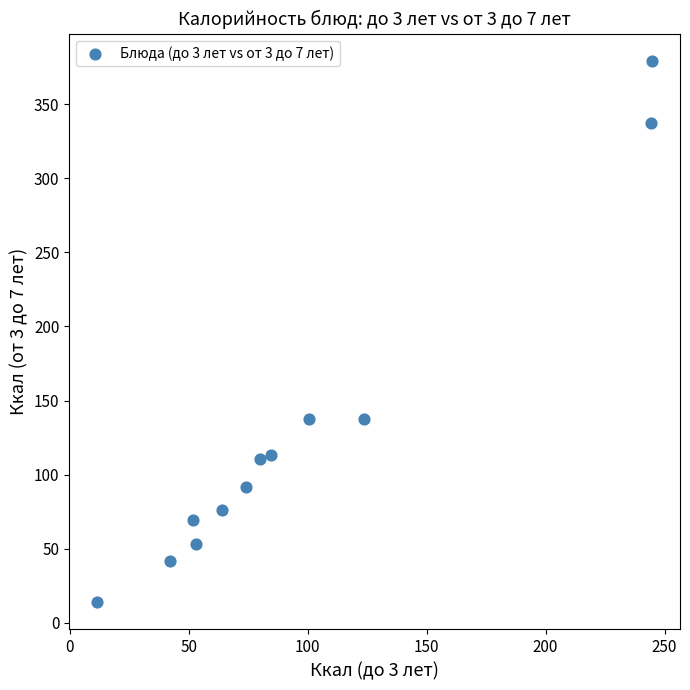

What is the average Y value?

130.0